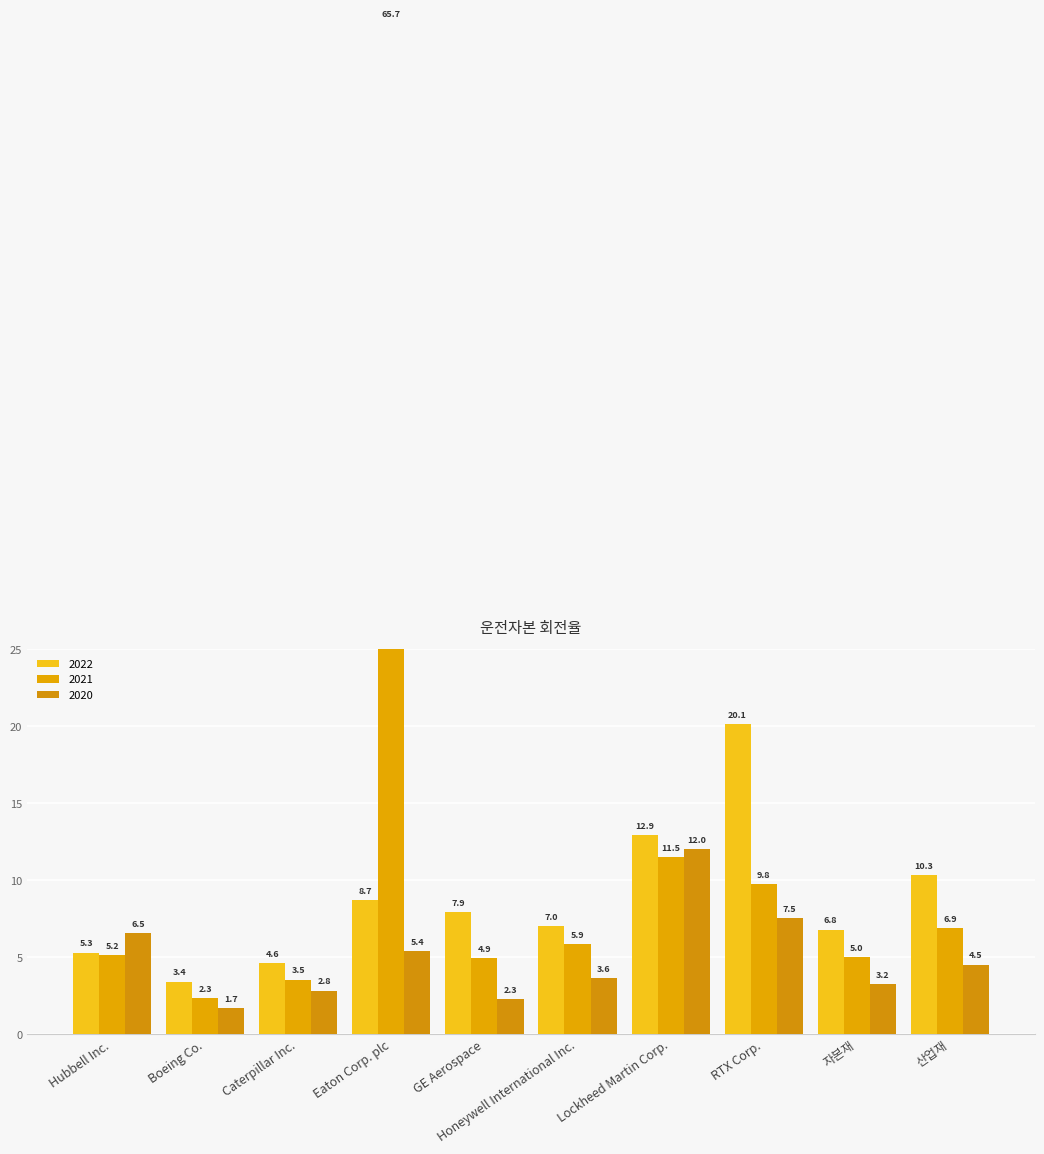

Which series has the largest range (max minus min)?

2021